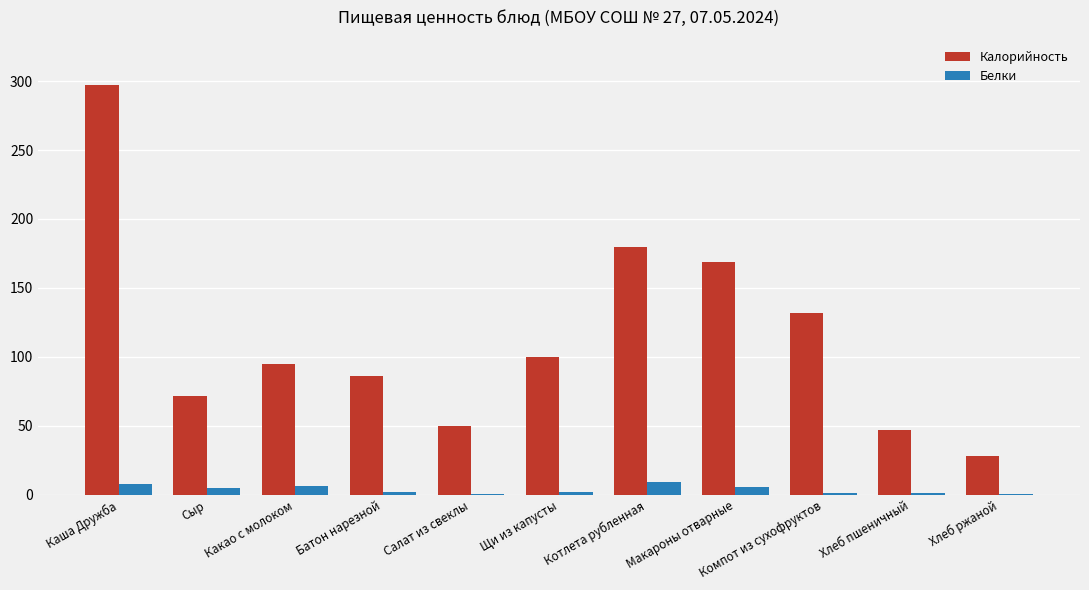

How many categories are shown in the chart?

11